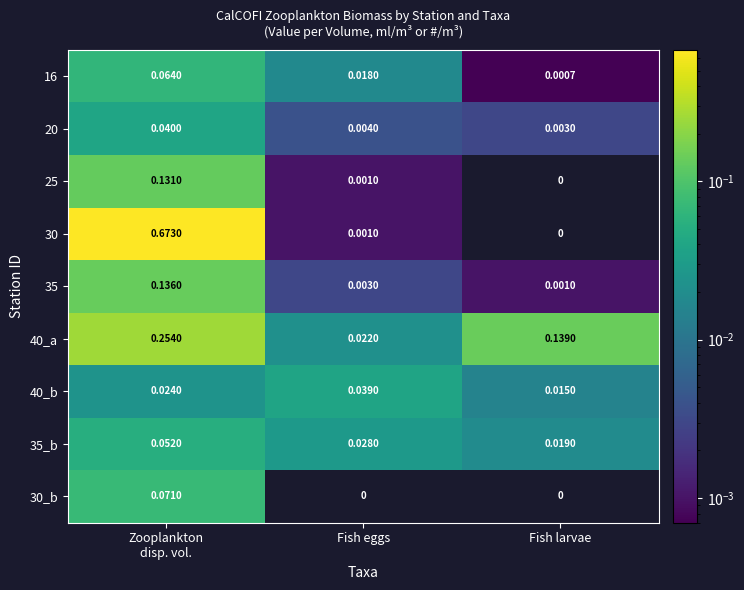

What is the sum of all 40_a values?

0.4